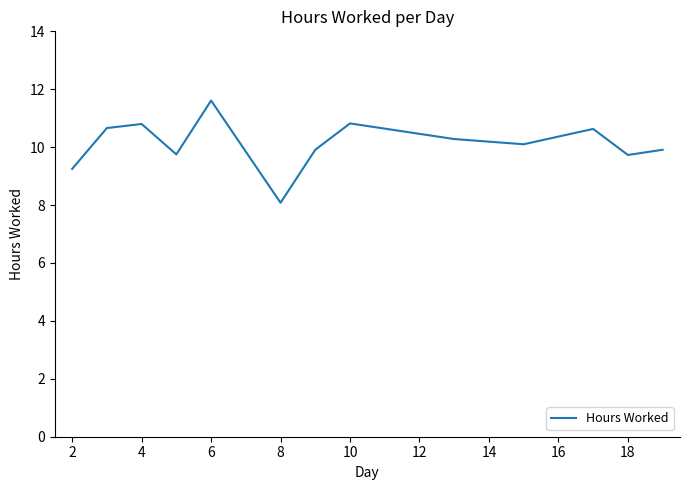

What is the difference between the maximum and minimum values?

3.5